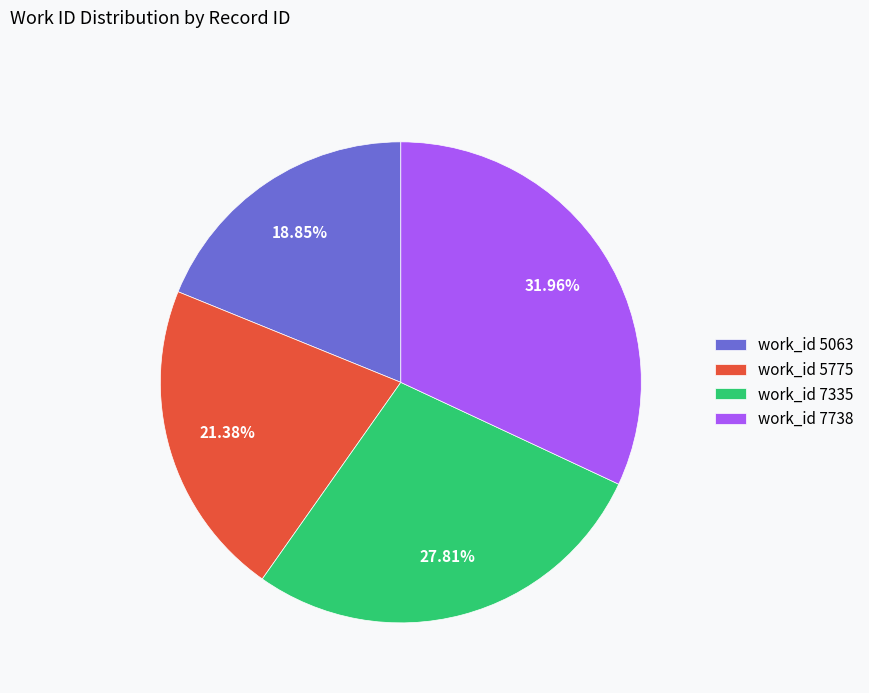

Which category has the biggest portion of the pie?

work_id 7738